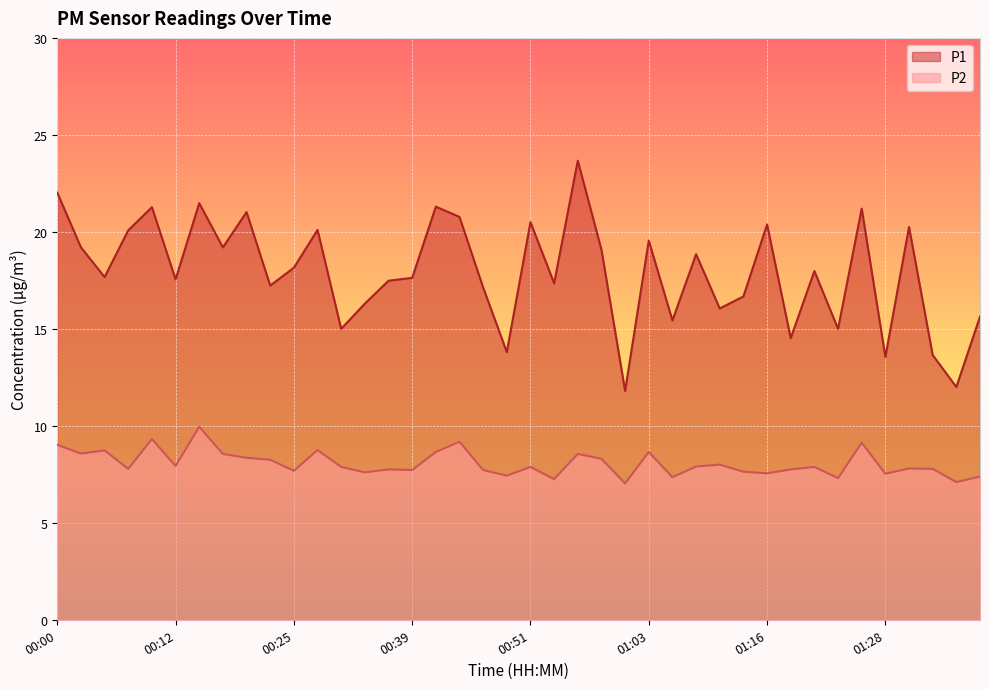

How many interior local valleys does the P2 series have?

14